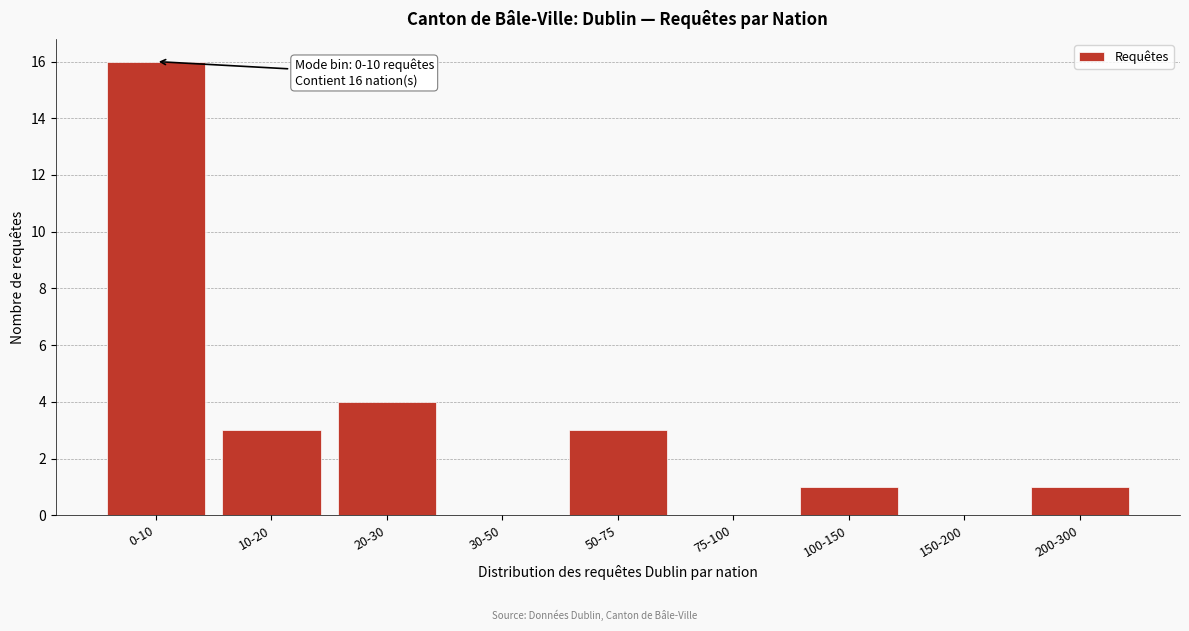

Reading right to left, extract all data points from this chart.

200-300=1	150-200=0	100-150=1	75-100=0	50-75=3	30-50=0	20-30=4	10-20=3	0-10=16